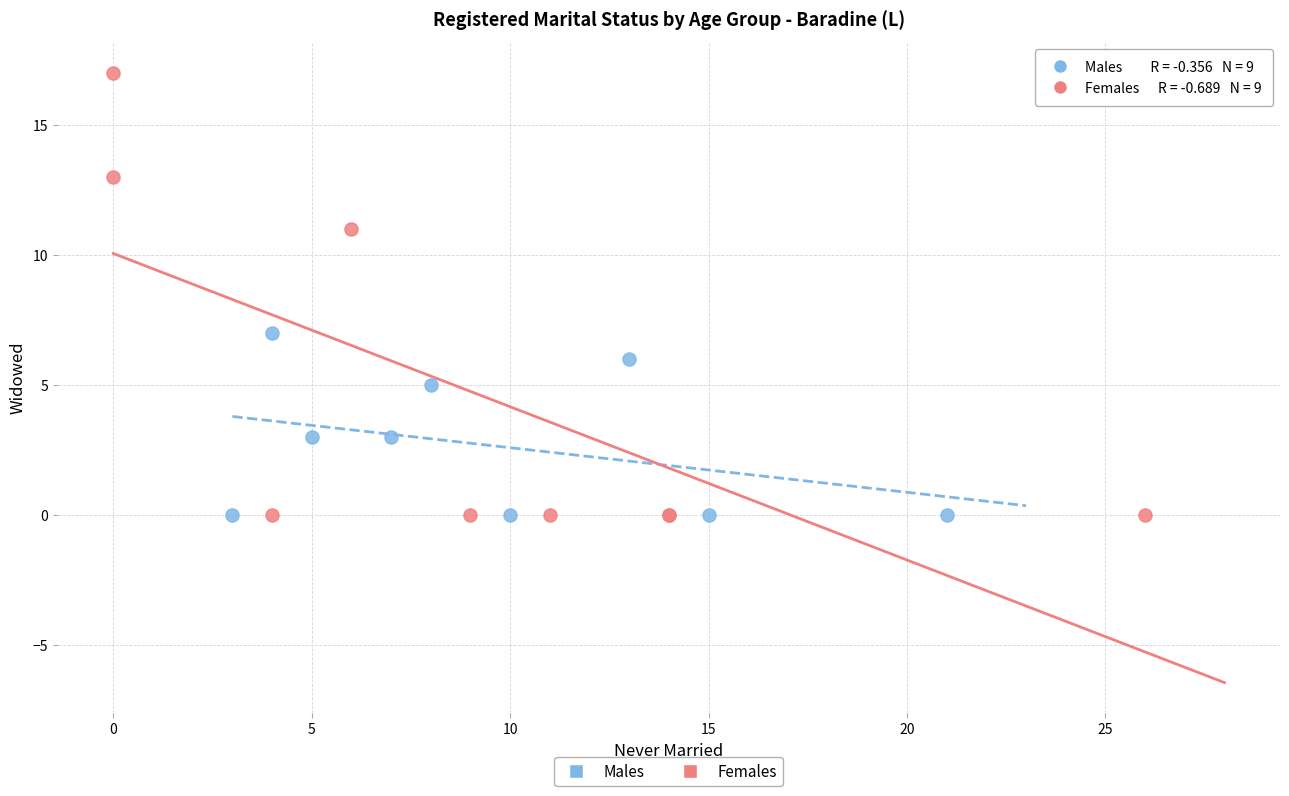

Which series has the widest spread of Y values?

Females